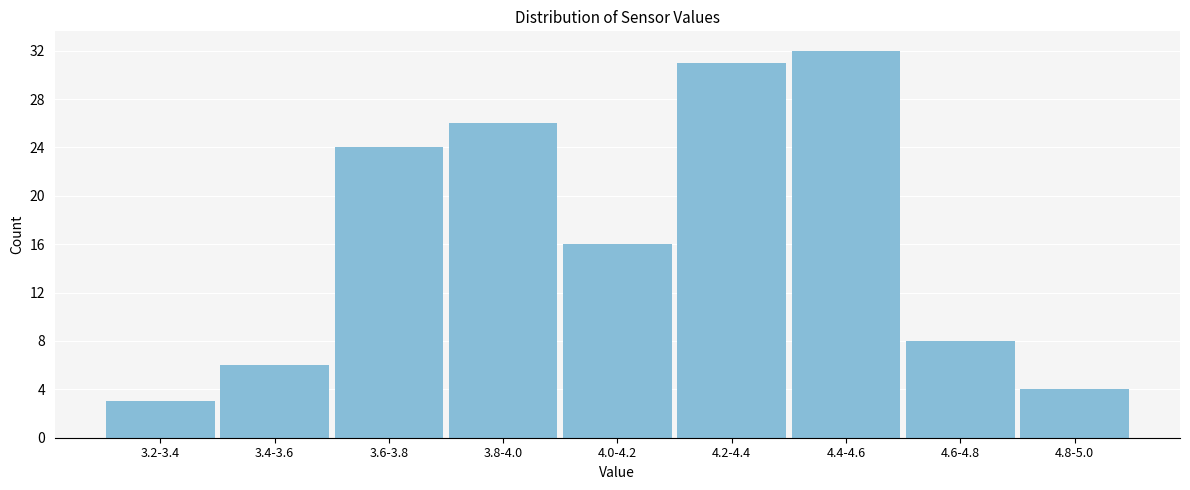

Reading left to right, what are all the values shown in this chart?

3.2-3.4=3	3.4-3.6=6	3.6-3.8=24	3.8-4.0=26	4.0-4.2=16	4.2-4.4=31	4.4-4.6=32	4.6-4.8=8	4.8-5.0=4